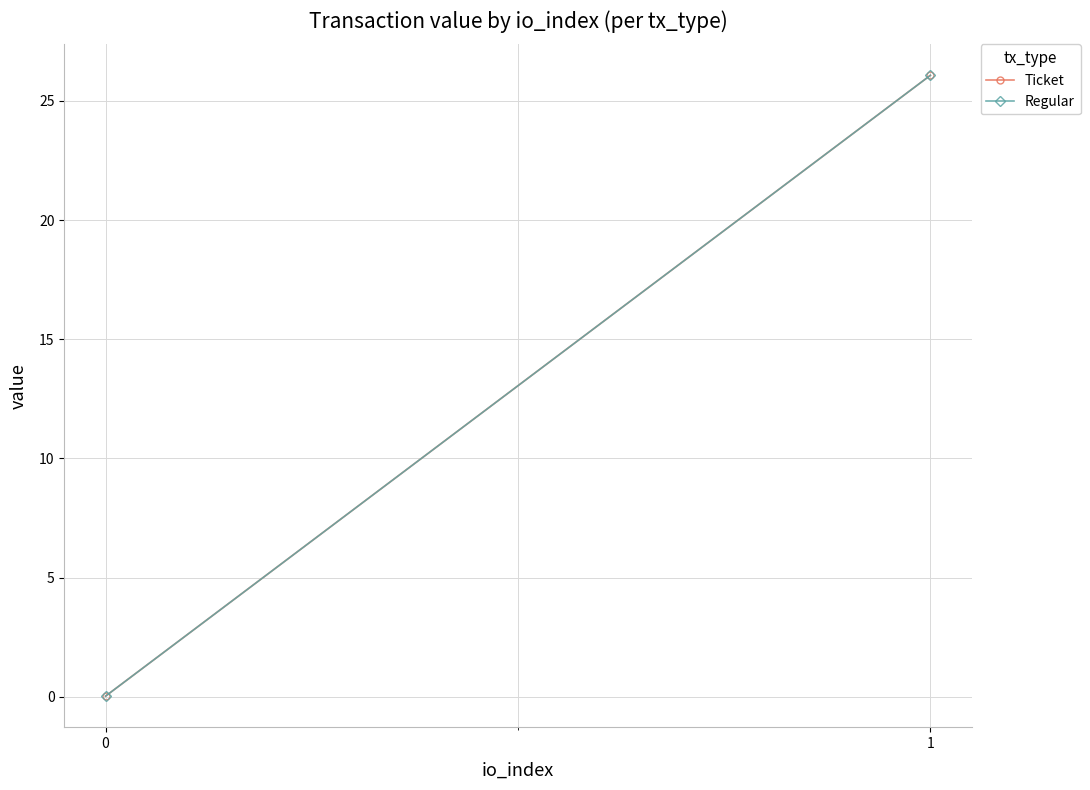

What is the sum of the Ticket values at 1 and 0?

26.1